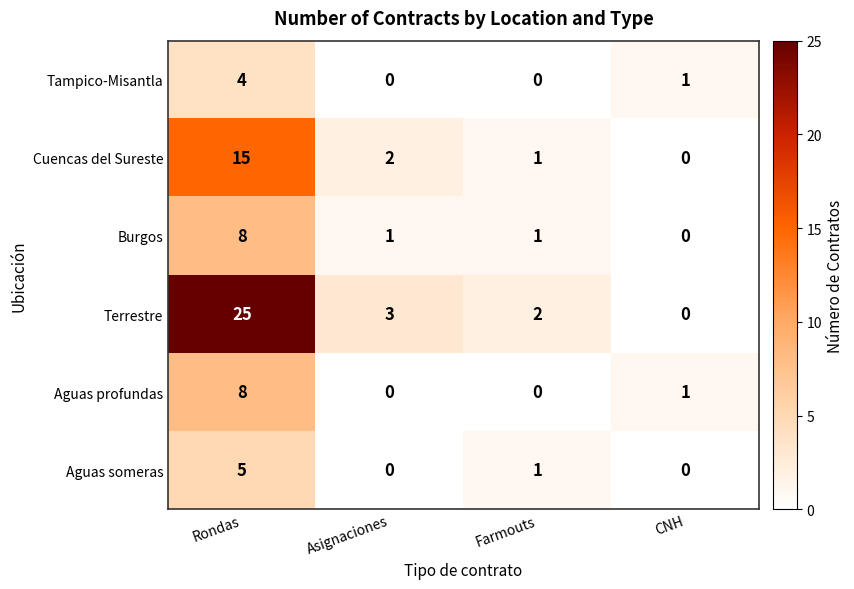

Reading left to right, extract all data points from this chart.

Tampico-Misantla: 4	0	0	1
Cuencas del Sureste: 15	2	1	0
Burgos: 8	1	1	0
Terrestre: 25	3	2	0
Aguas profundas: 8	0	0	1
Aguas someras: 5	0	1	0